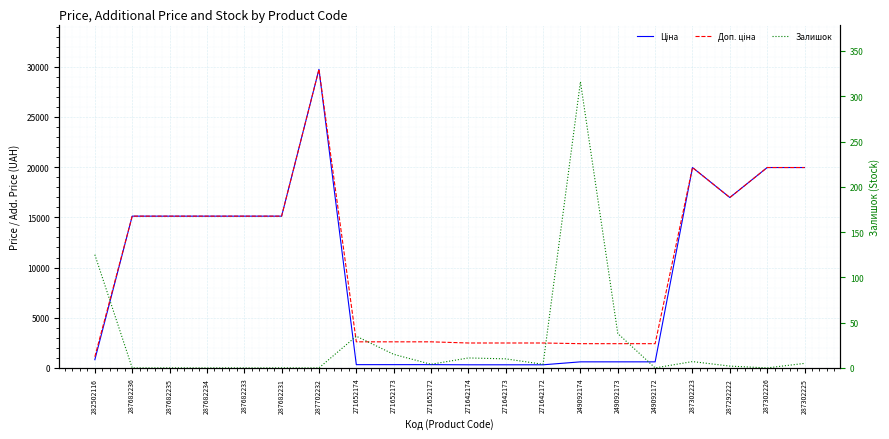

What is the difference between the Залишок values at 271652174 and 287292222?

33.0